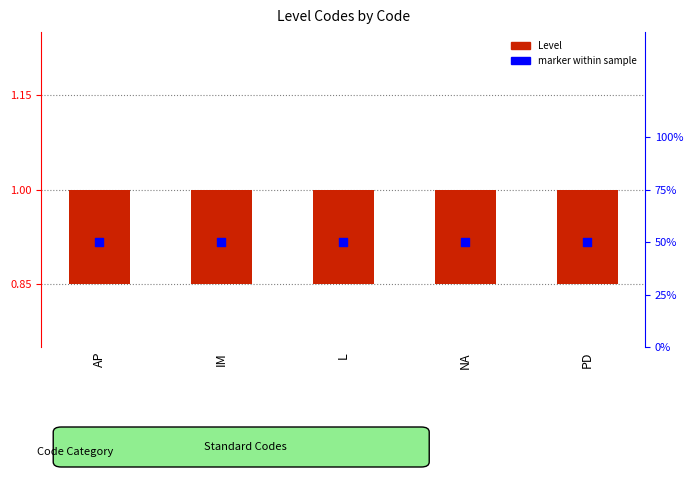

Which series has the largest total across all categories?

marker within sample